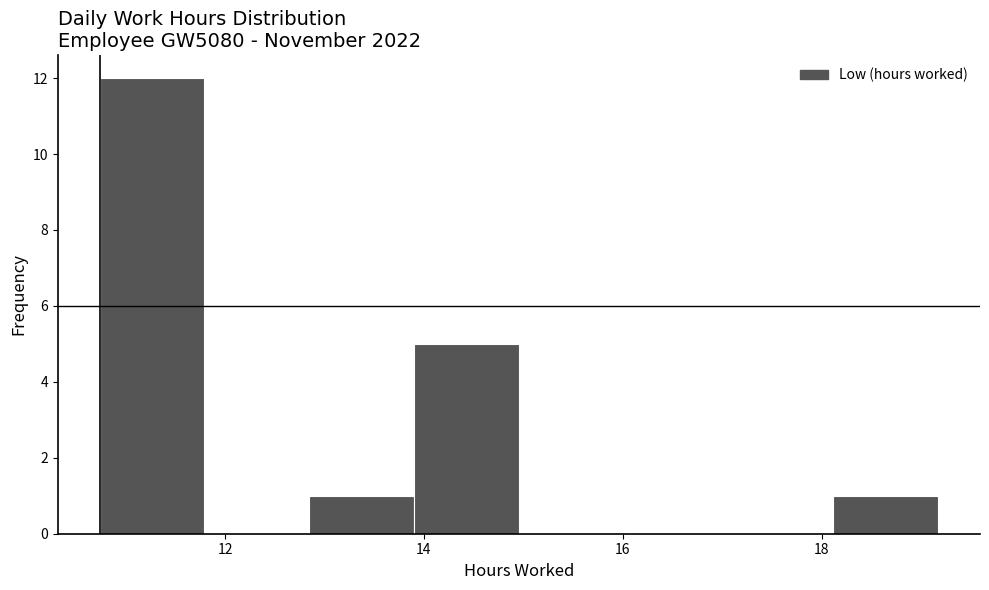

How tall is the bar that spans 10.8 to 11.8 on the x-axis? Neither the bar edges nor the heights are printed on the chart, so give them approximately, as read against the axes.

12